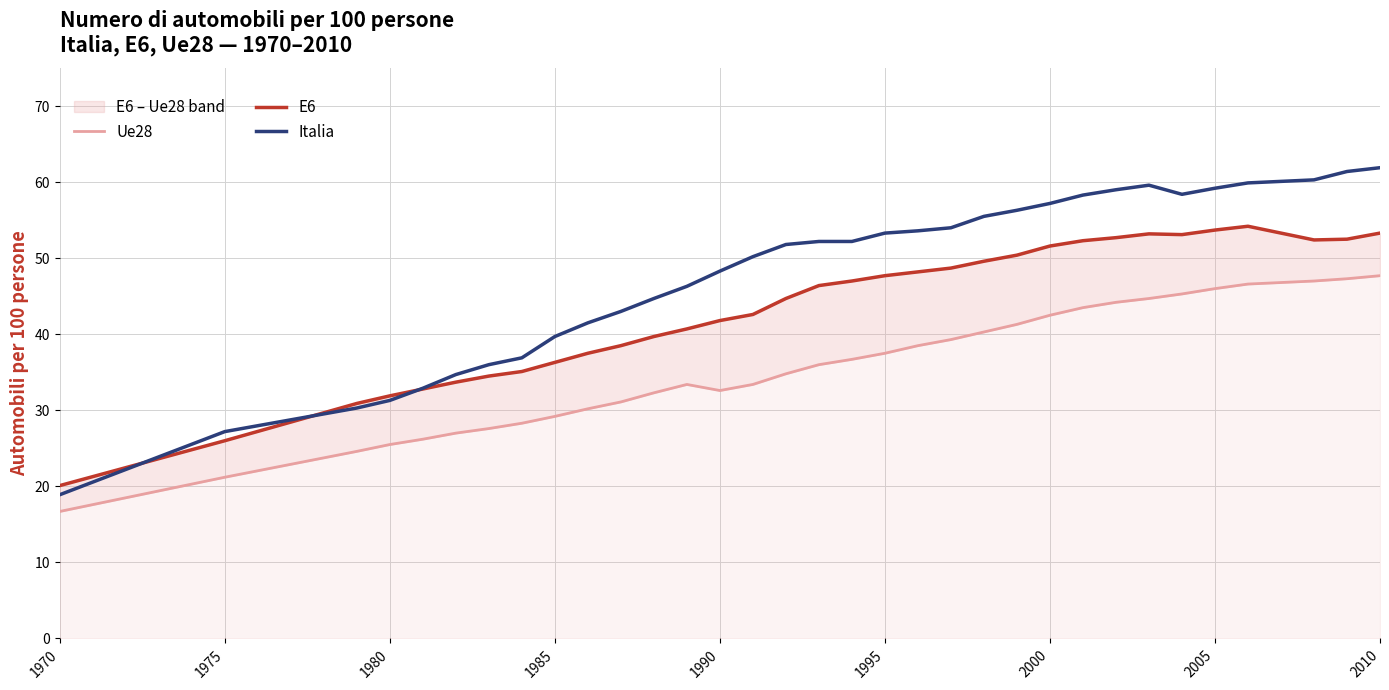

The Italia series shows 75.6 at 2000. True or false?

False